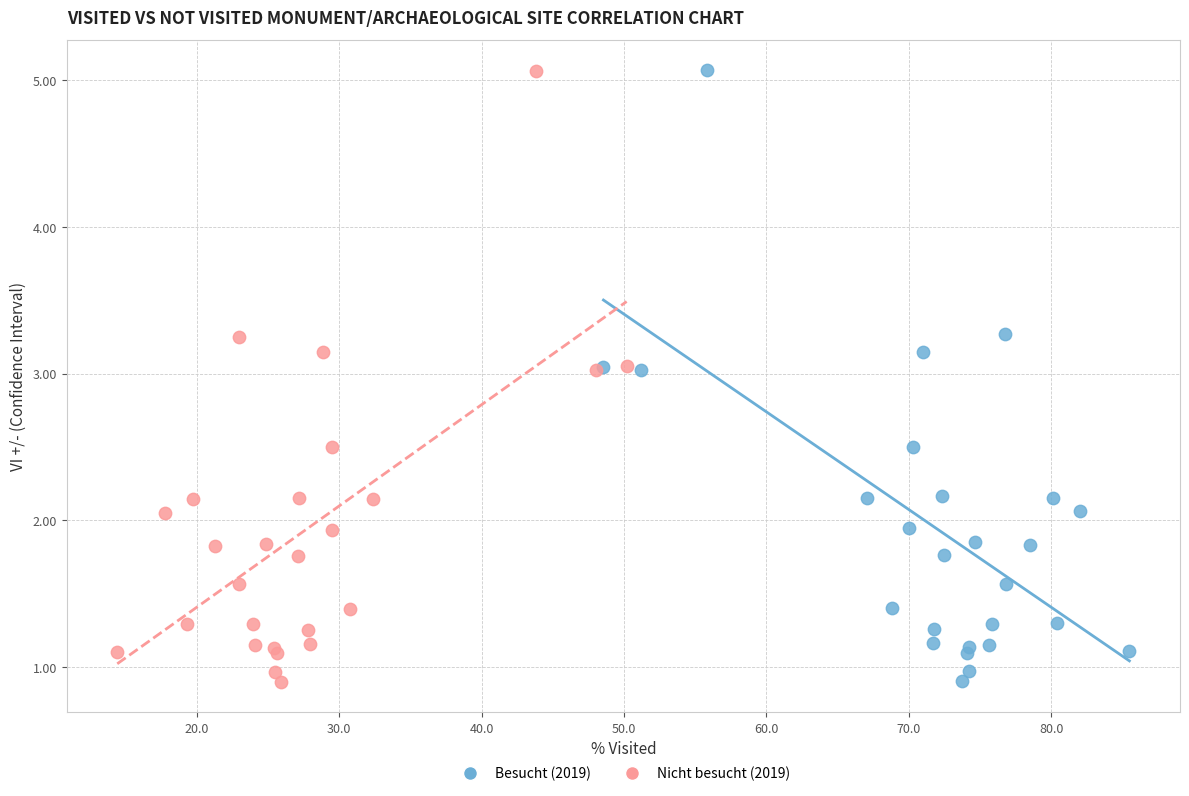

What are all the series names shown in the legend?

Besucht (2019), Nicht besucht (2019)